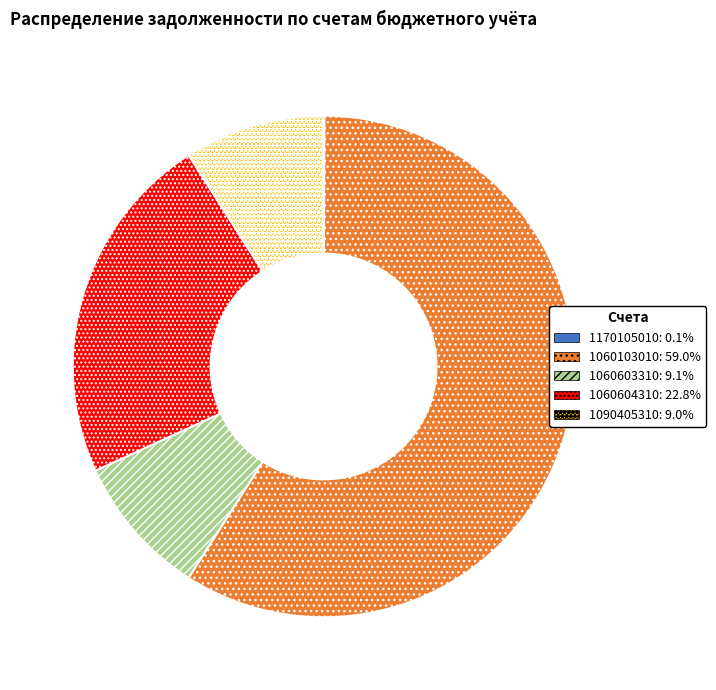

Is the sum of 1090405310: 9.0% and 1060603310: 9.1% greater than half?

No